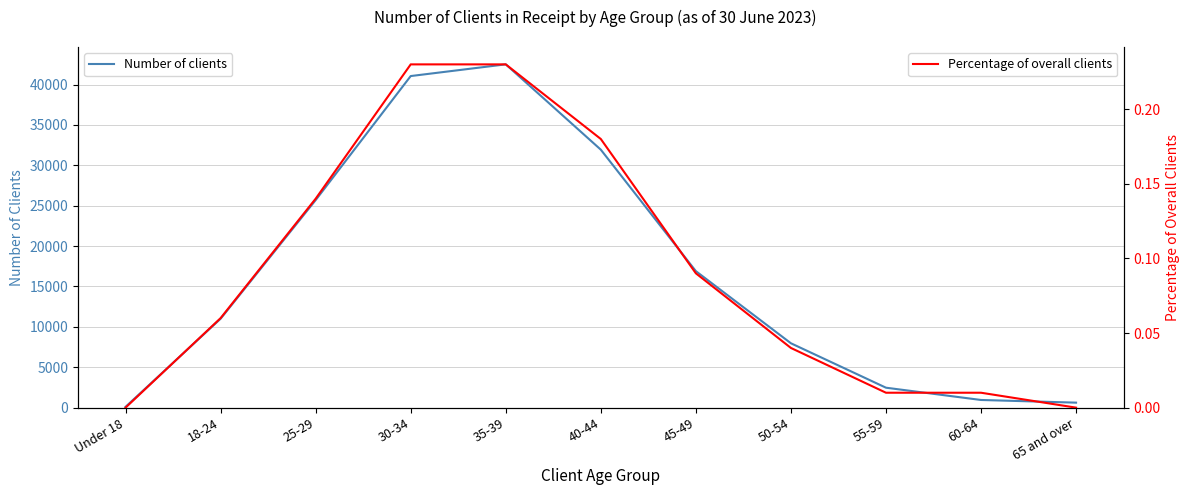

What are all the series names shown in the legend?

Number of clients, Percentage of overall clients